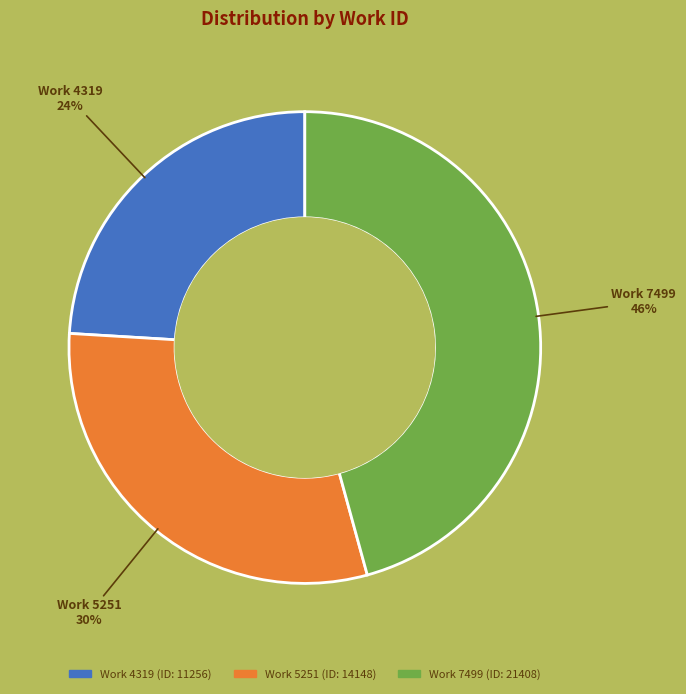

Rank the categories by value from lowest to highest.

Work 4319, Work 5251, Work 7499